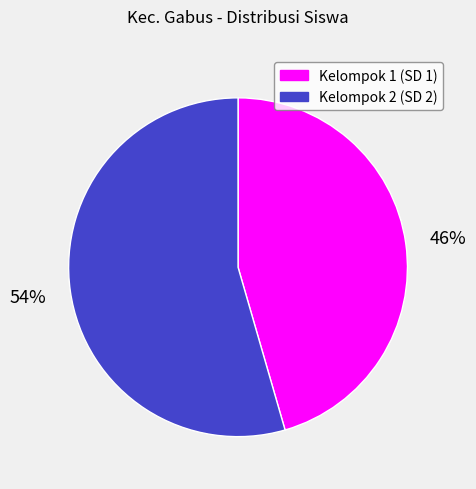

Is there any slice that represents more than half of the pie?

Yes